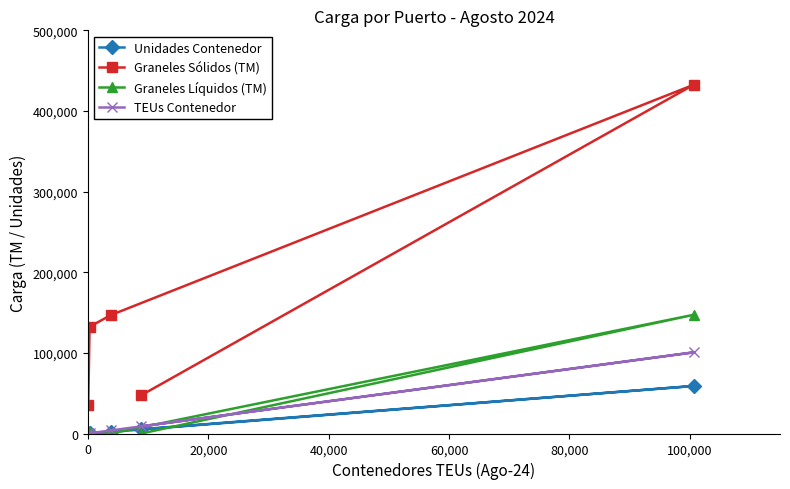

What are all the series names shown in the legend?

Unidades Contenedor, Graneles Sólidos (TM), Graneles Líquidos (TM), TEUs Contenedor